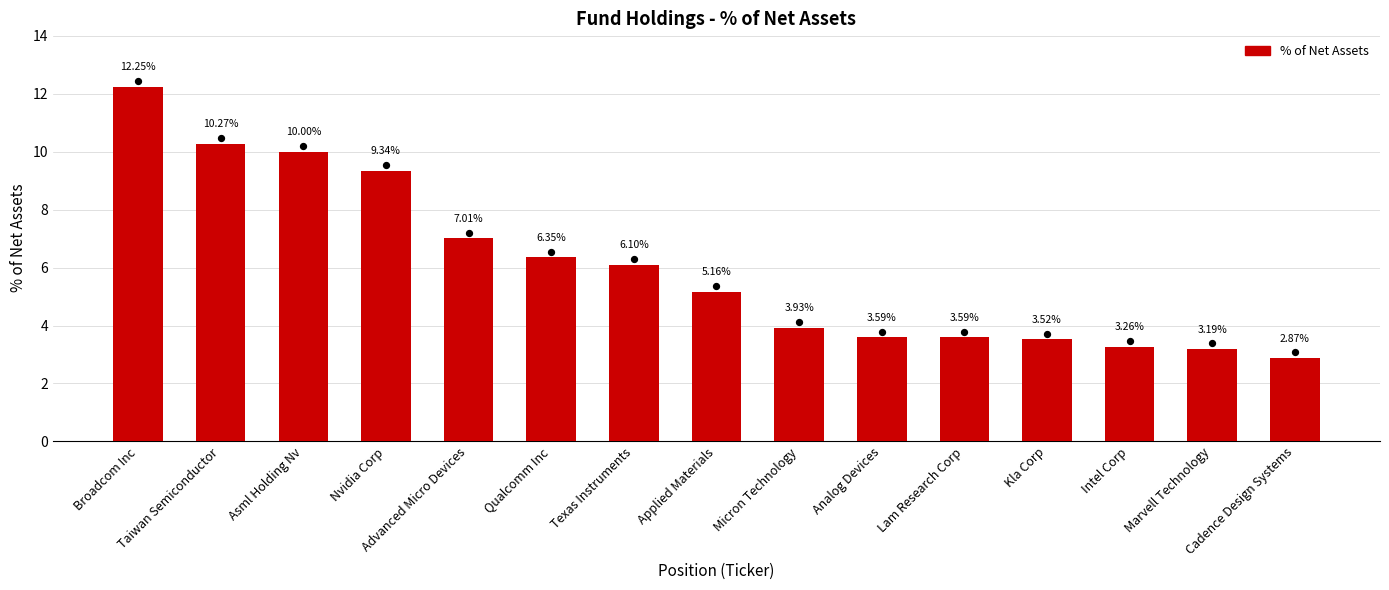

Between Intel Corp and Nvidia Corp, which is larger?

Nvidia Corp